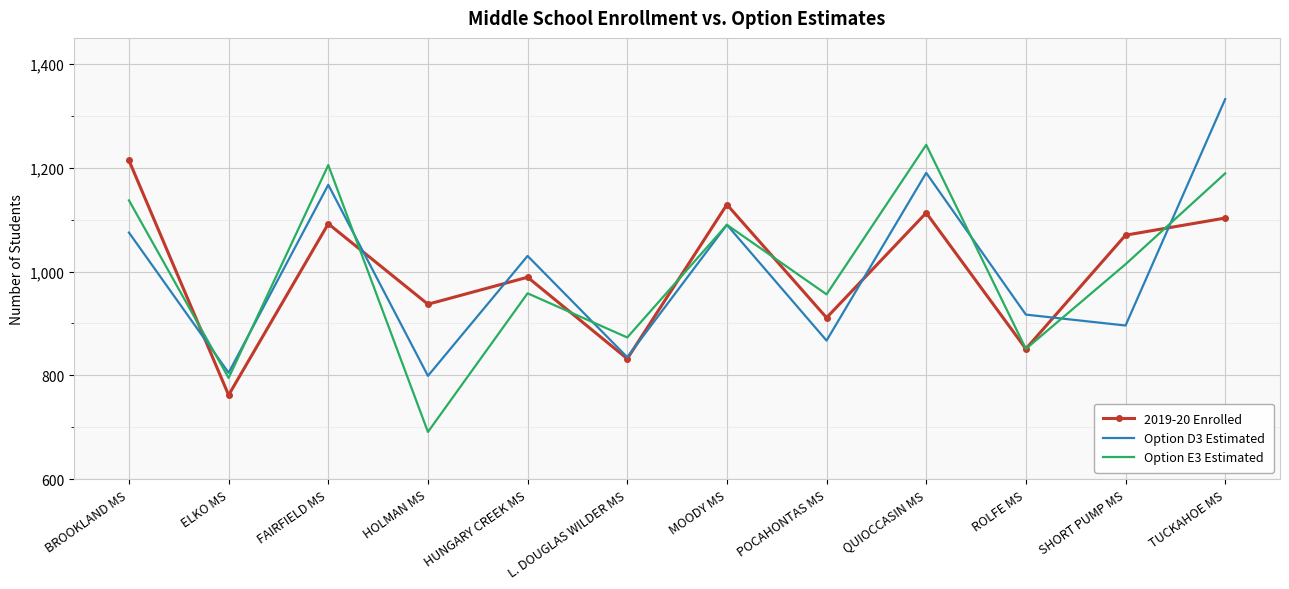

Which series changed the most between FAIRFIELD MS and ROLFE MS?

Option E3 Estimated